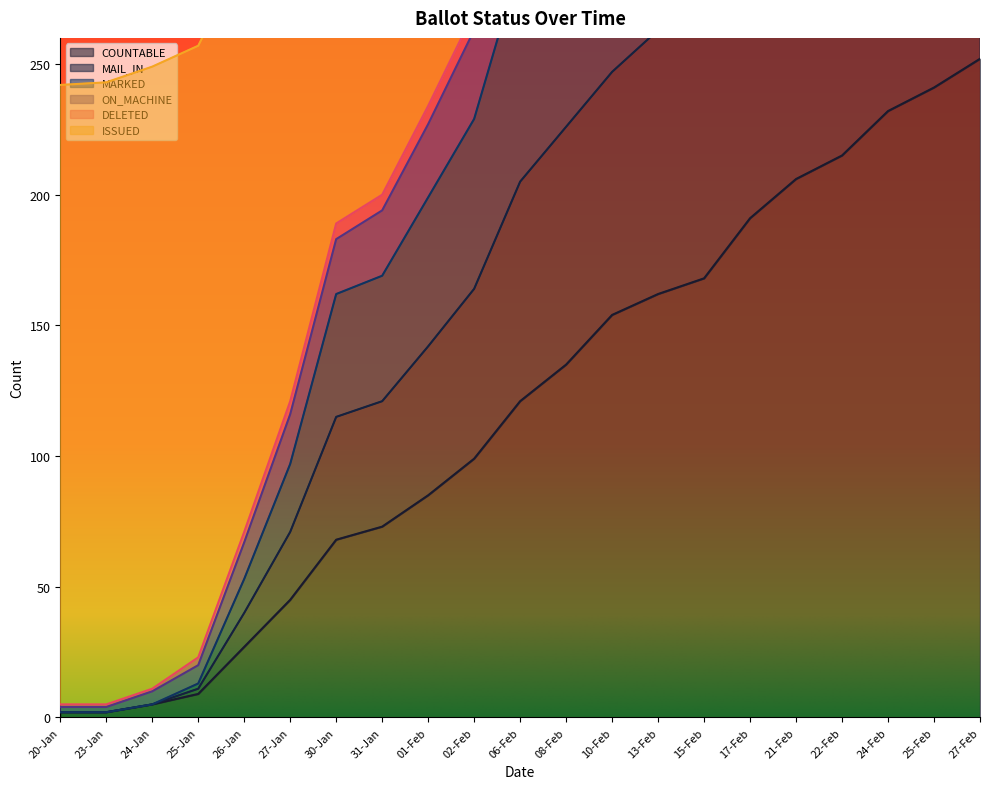

Which label corresponds to the largest value in the chart?

27-Feb